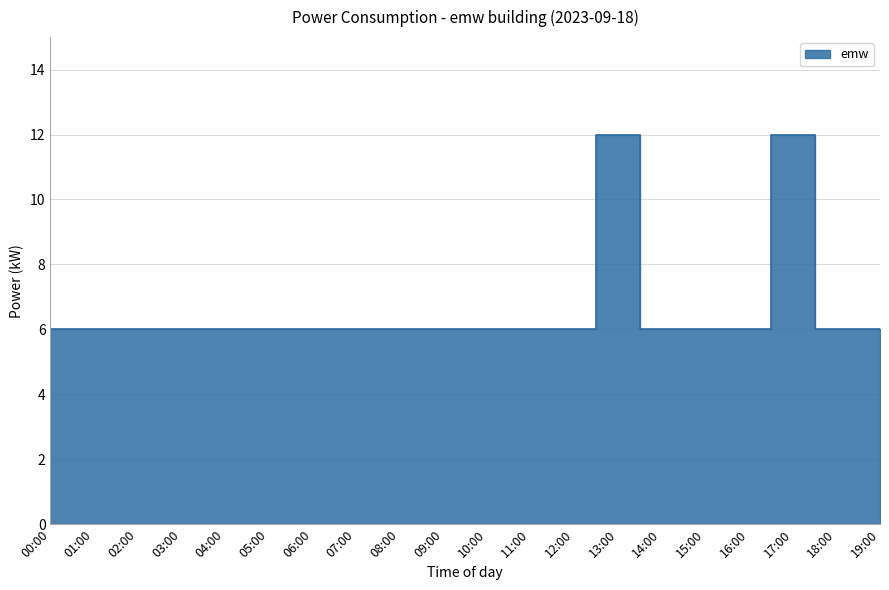

True or false: the data has more than 0 interior local peaks.

True